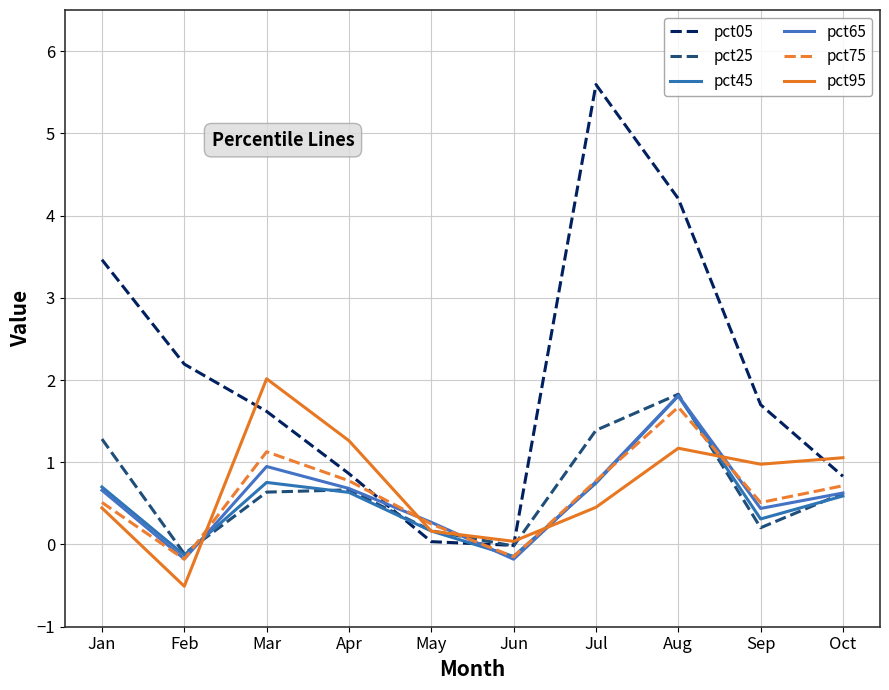

At which label does pct25 reach its peak?

Aug